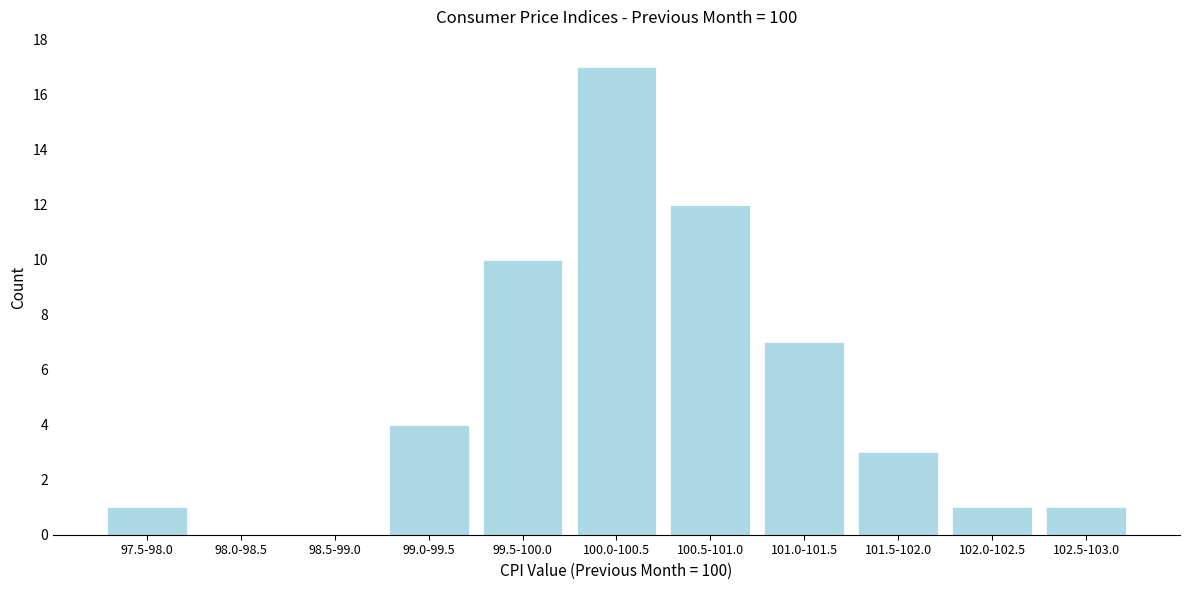

Reading left to right, list all the values displayed in this chart.

97.5-98.0=1	98.0-98.5=0	98.5-99.0=0	99.0-99.5=4	99.5-100.0=10	100.0-100.5=17	100.5-101.0=12	101.0-101.5=7	101.5-102.0=3	102.0-102.5=1	102.5-103.0=1